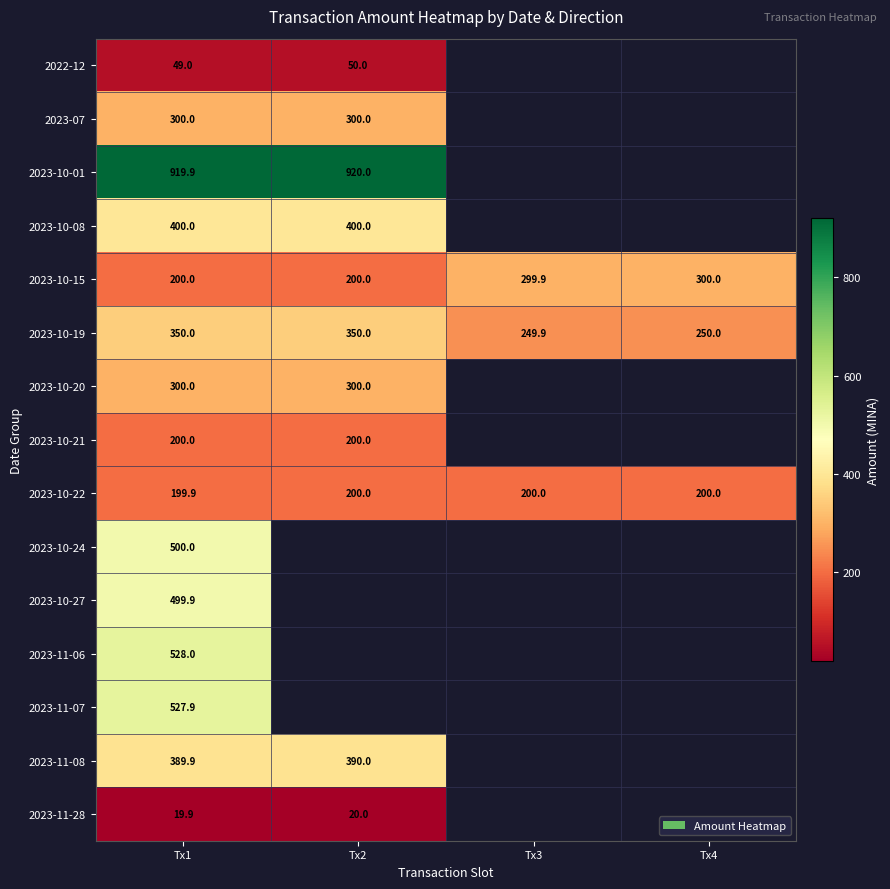

Which label corresponds to the smallest value in the chart?

Tx1